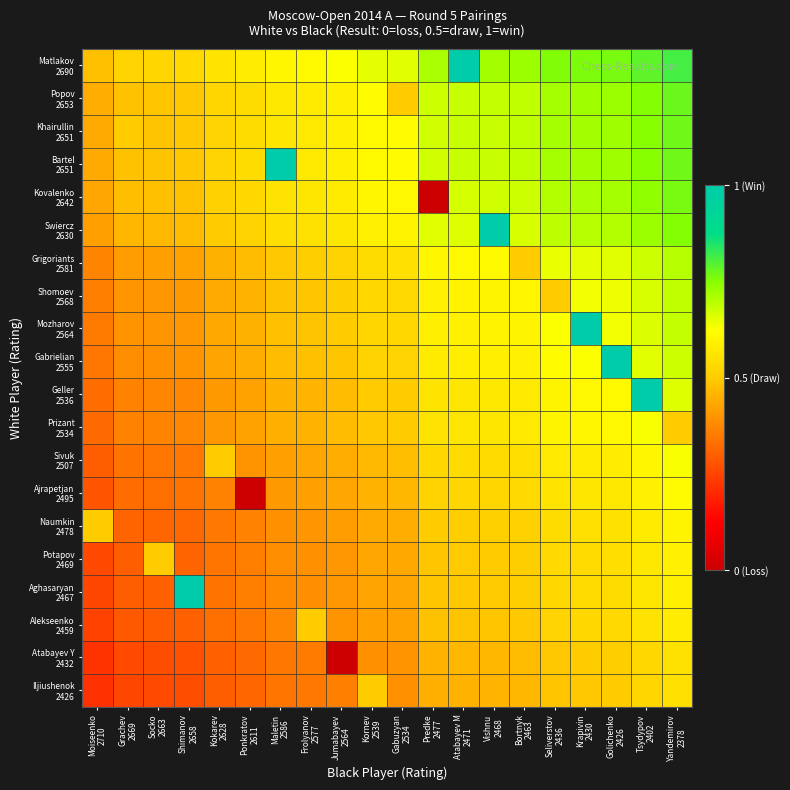

At how many categories does at least one series exceed 0?

20